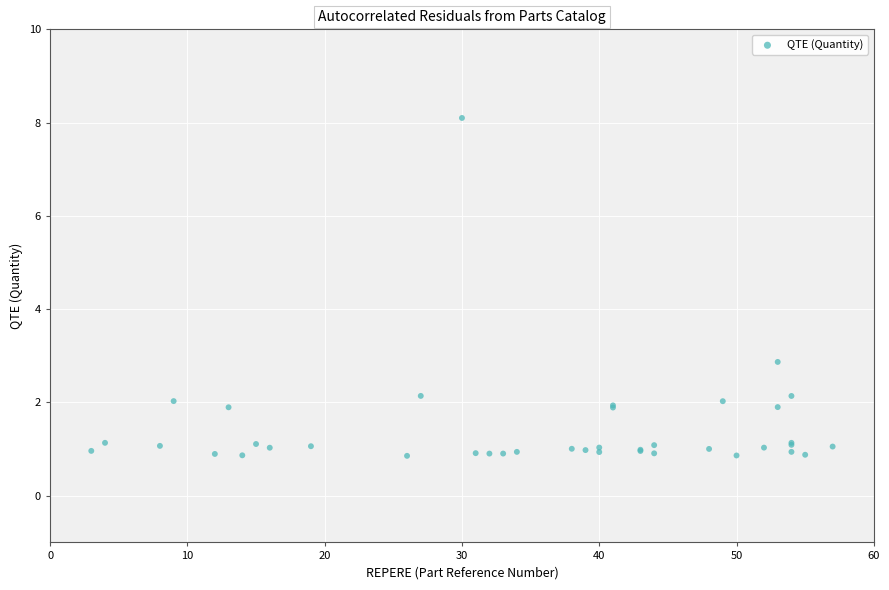

What Y value in the scatter plot is closest to 4?

2.9